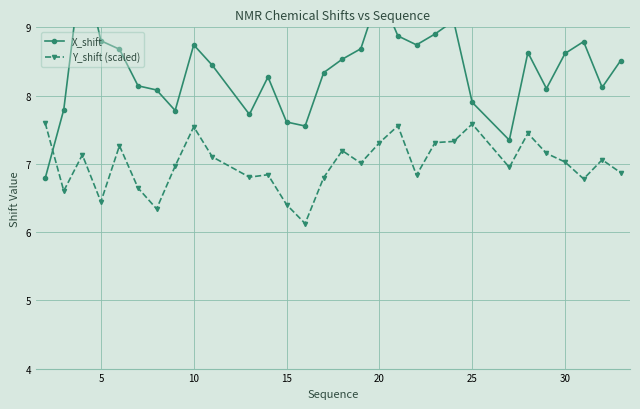

True or false: Y_shift (scaled) has a value of 1.9 at 25.

False